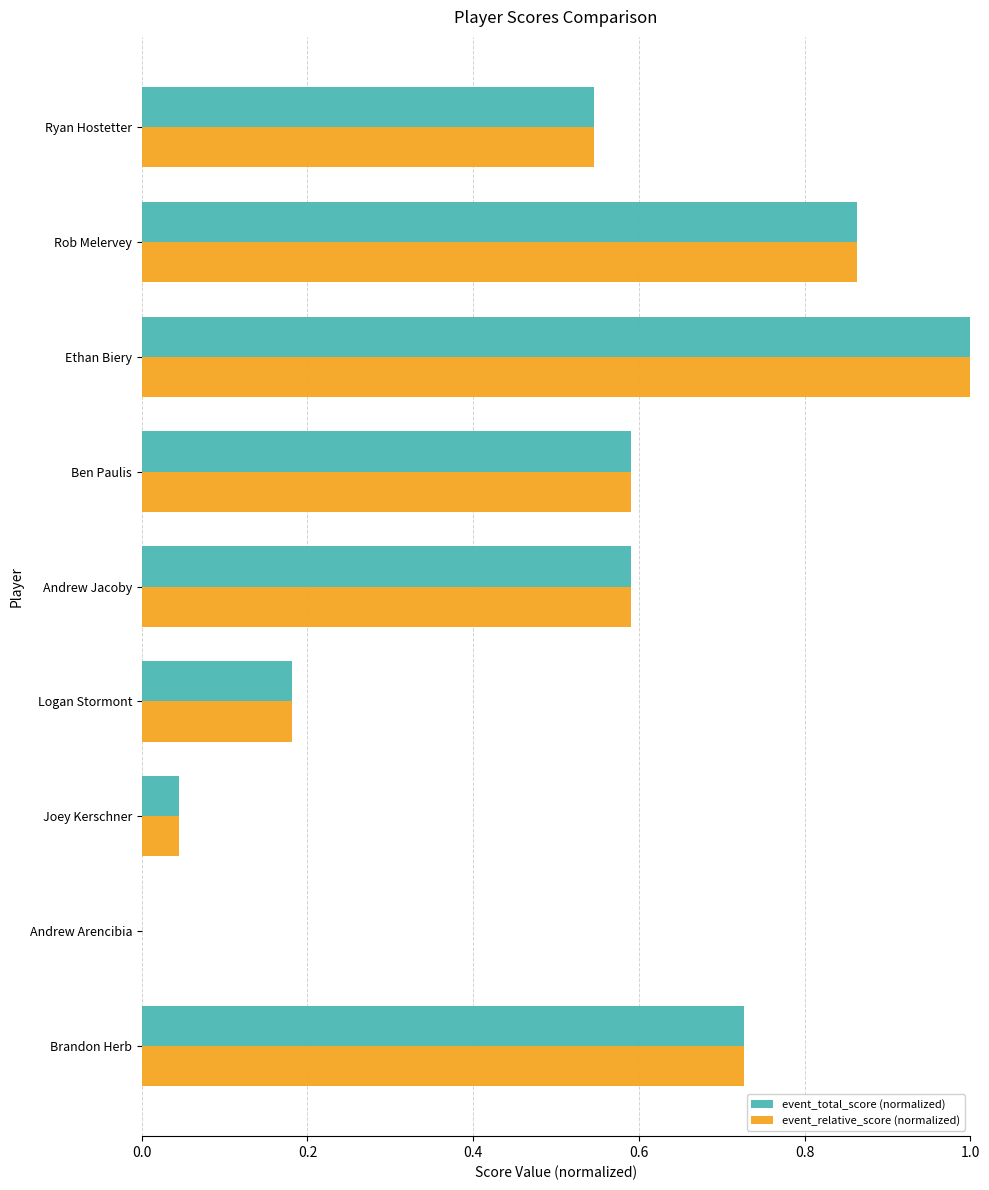

What is the greatest value displayed?

1.0